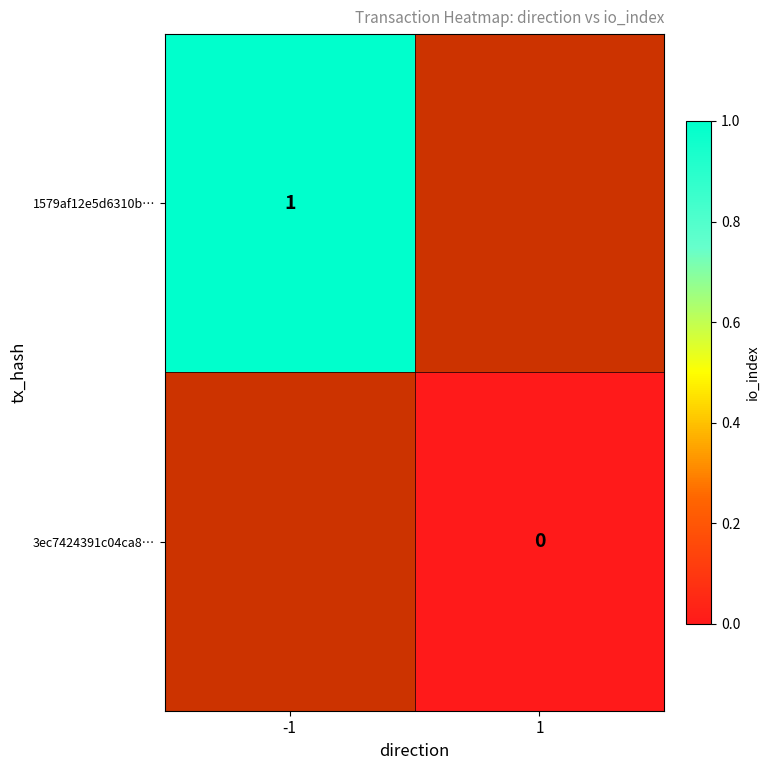

Is it true that 1579af12e5d6310b… equals 1 at -1?

True